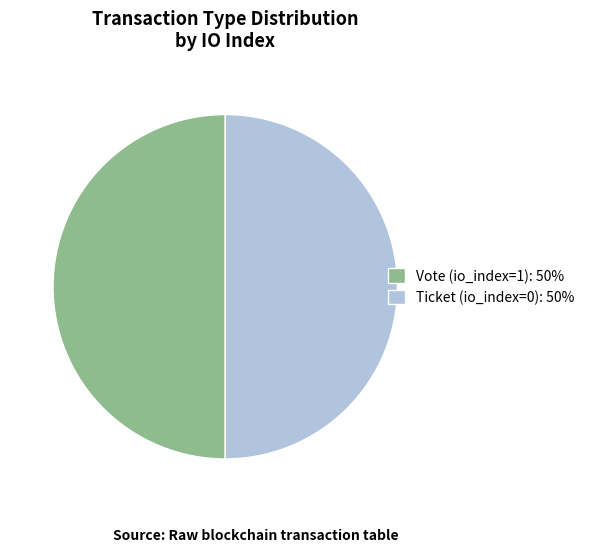

Is the sum of Ticket (io_index=0): 50% and Vote (io_index=1): 50% greater than half?

Yes